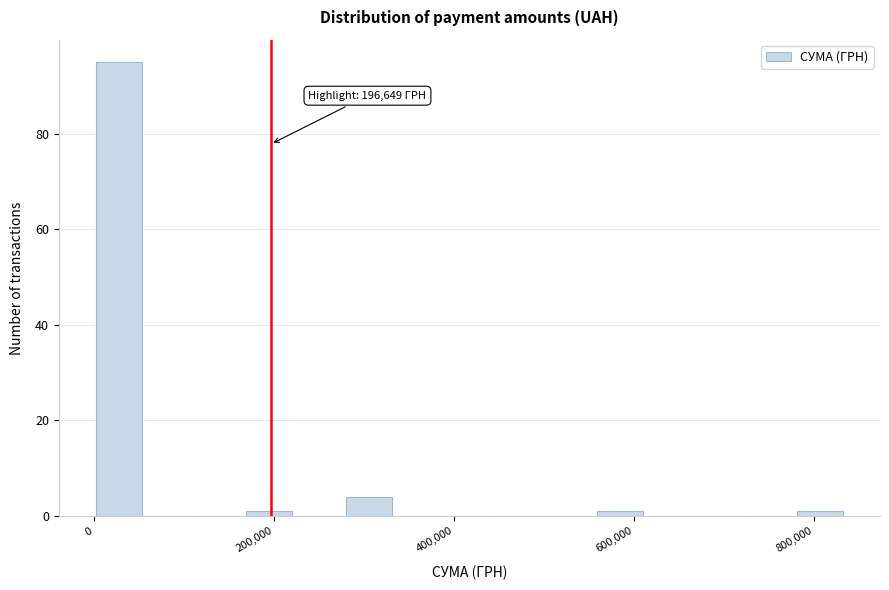

Around what value on the x-axis is the tallest bar? Give the approximate position of its centre, as read against the axis.

20000